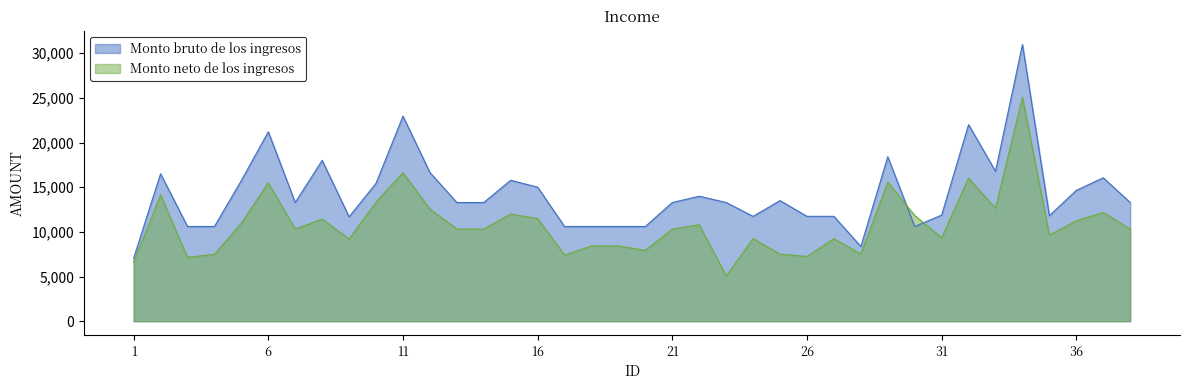

Reading left to right, extract all data points from this chart.

Monto bruto de los ingresos: 7048.5	16500.0	10601.4	10601.4	15750.0	21198.3	13285.2	18000.0	11680.8	15436.2	22946.7	16645.8	13285.2	13285.2	15775.2	15000.0	10601.4	10601.4	10601.4	10601.4	13285.2	13987.2	13285.2	11737.5	13500.0	11737.5	11737.5	8364.0	18405.0	10601.1	11877.0	21999.9	16769.7	30962.1	11811.0	14641.8	16051.5	13287.9
Monto neto de los ingresos: 6597.8	14126.6	7142.5	7492.5	10976.8	15498.6	10314.8	11431.2	9201.8	13322.0	16628.8	12555.9	10314.8	10314.8	11993.1	11482.3	7412.8	8426.7	8426.7	7926.7	10314.8	10792.8	5072.4	9241.4	7511.1	7241.4	9241.4	7516.0	15567.6	11827.7	9339.1	16016.8	12636.0	25062.8	9623.6	11238.4	12171.7	10316.7